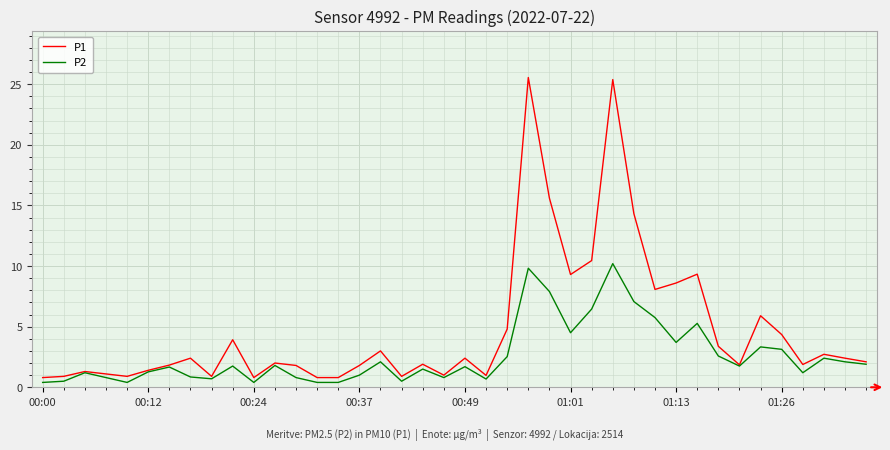

Rank the series by their average value, from lowest to highest.

P2, P1